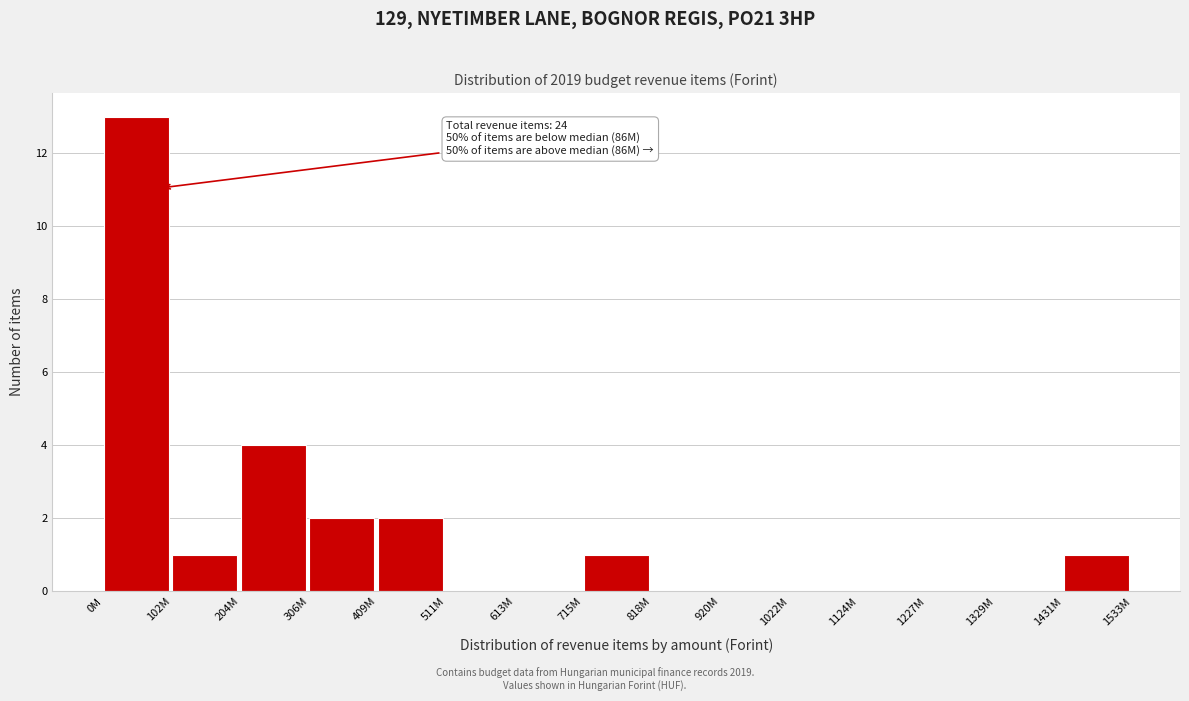

Reading left to right, what are all the values shown in this chart?

0M=13	102M=1	204M=4	306M=2	409M=2	511M=0	613M=0	715M=1	818M=0	920M=0	1022M=0	1124M=0	1227M=0	1329M=0	1431M=1